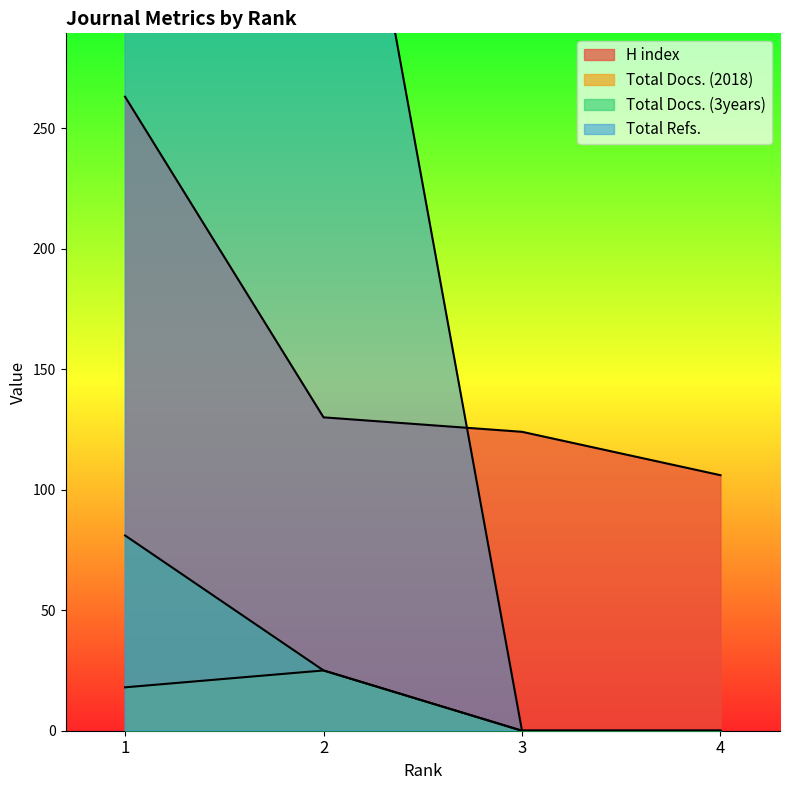

Which series has the largest range (max minus min)?

Total Refs.